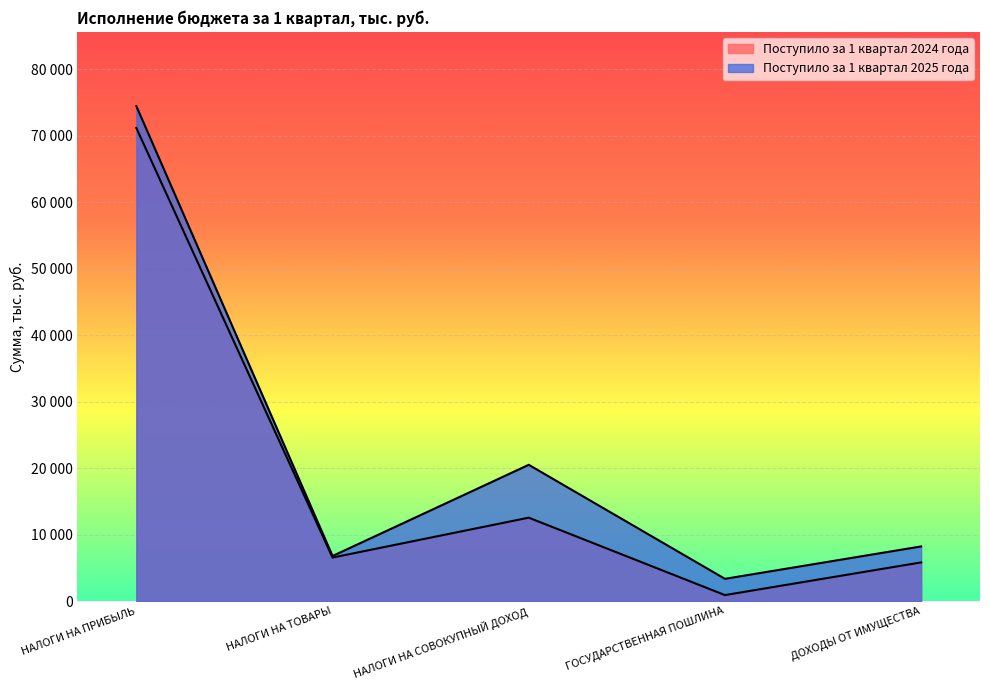

True or false: Поступило за 1 квартал 2025 года and Поступило за 1 квартал 2024 года cross at least once.

False